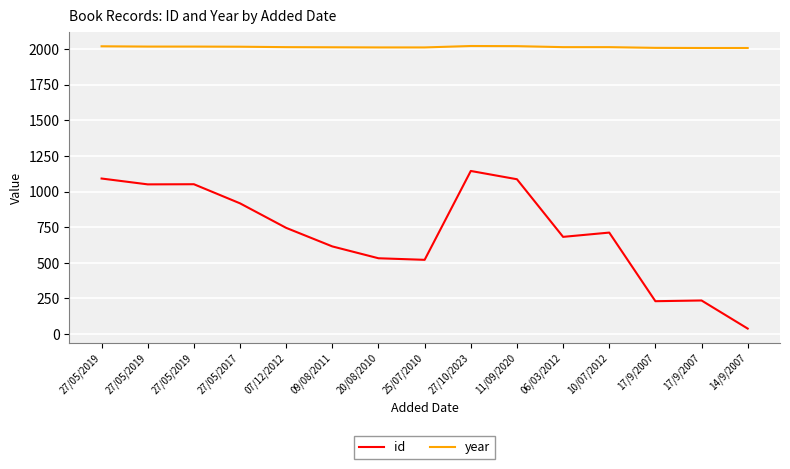

Is this an area chart (filled region under the line)?

No